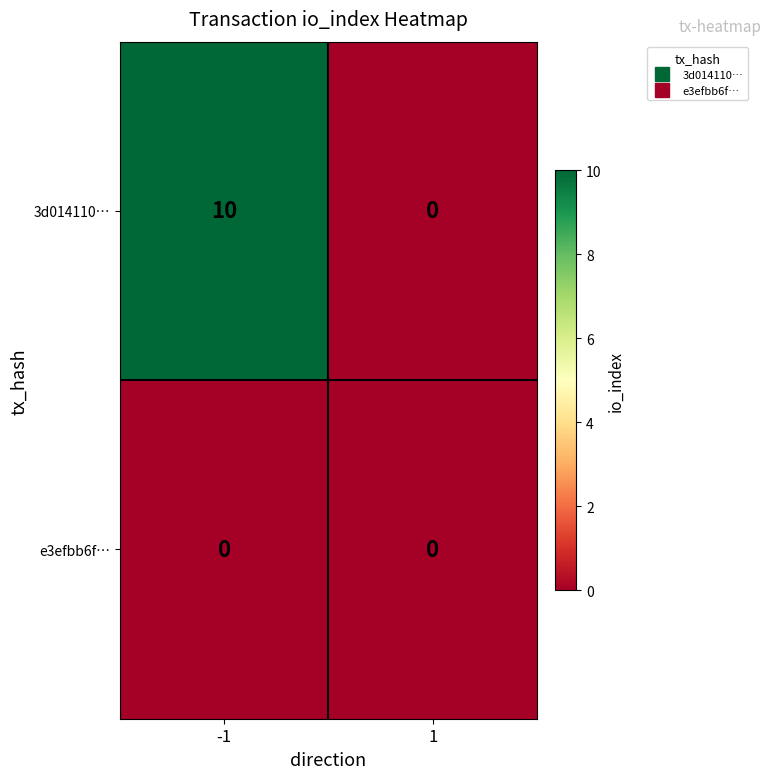

Reading left to right, extract all data points from this chart.

3d014110…: -1=10	1=0
e3efbb6f…: -1=0	1=0